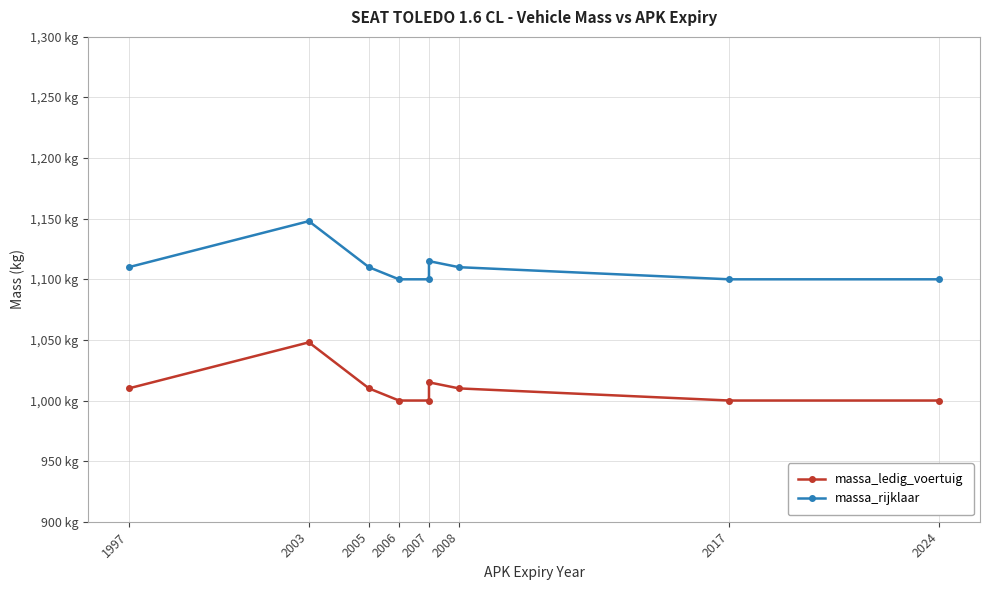

True or false: massa_rijklaar and massa_ledig_voertuig intersect in this chart.

False